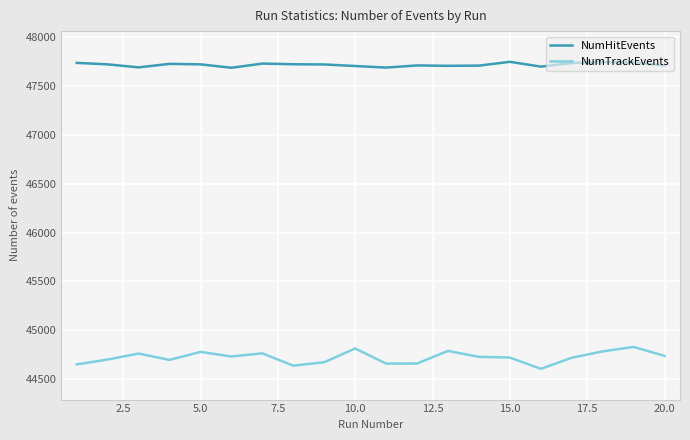

True or false: NumTrackEvents and NumHitEvents intersect in this chart.

False